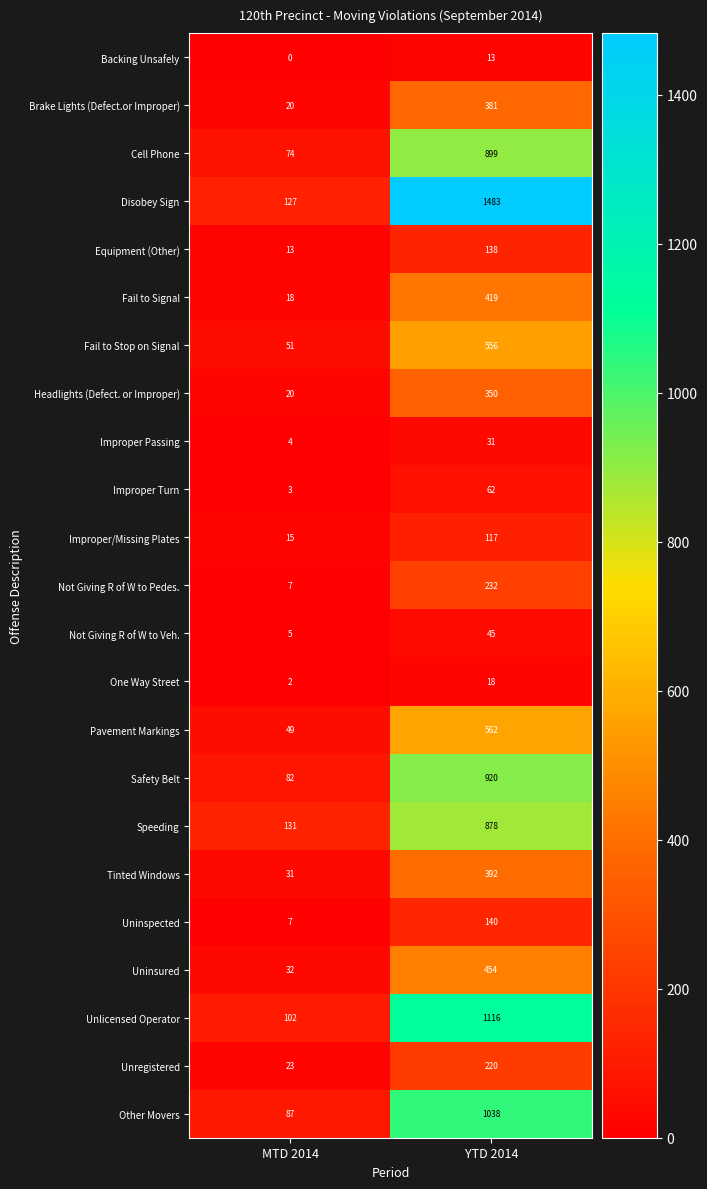

What is the spread (max minus min) of values at MTD 2014?

131